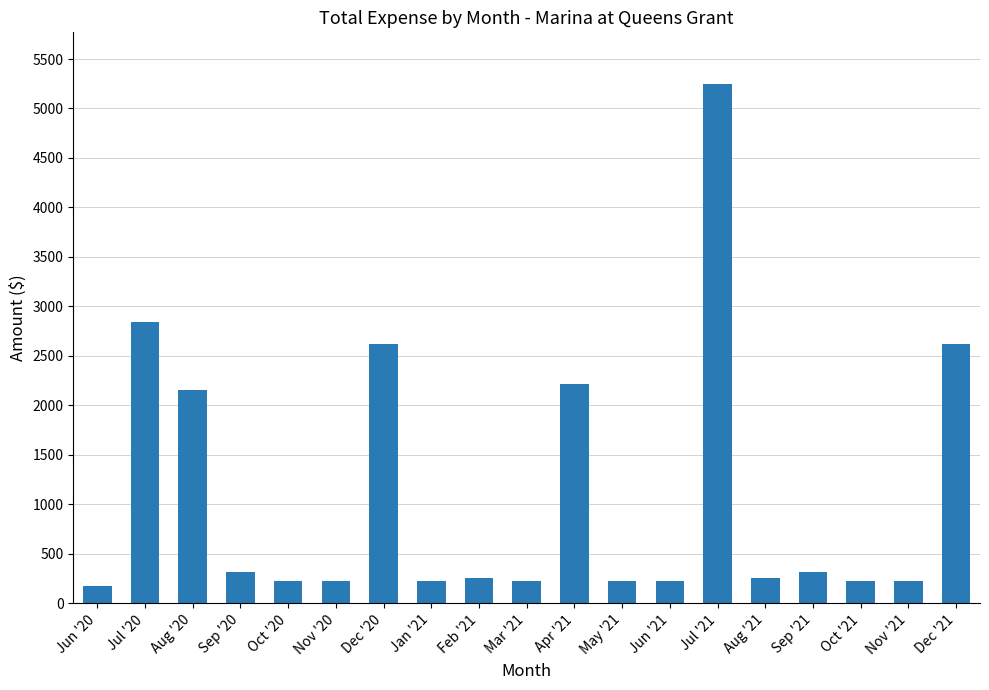

What is the sum of the values at Apr '21 and Aug '21?

2480